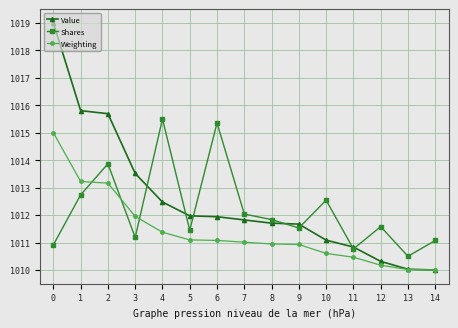

Which series has the largest total across all categories?

Value